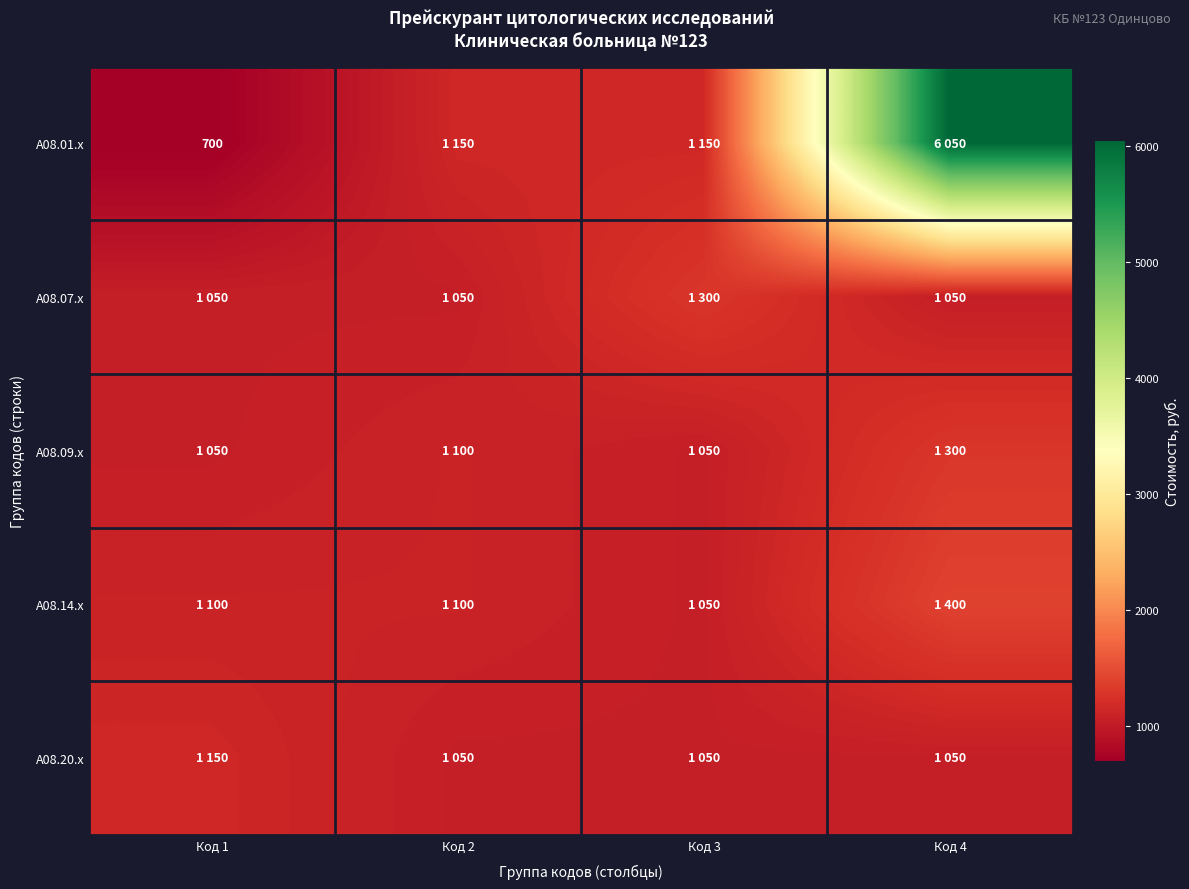

Between Код 1 and Код 2, which series saw the biggest shift?

A08.01.x